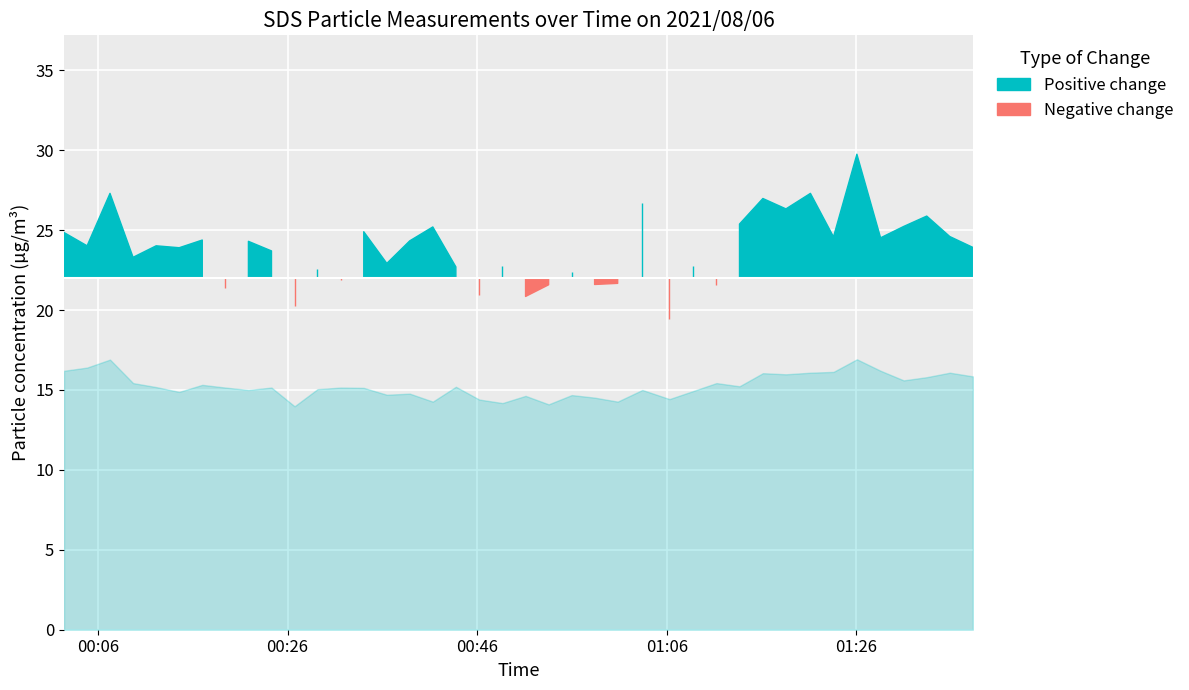

Where is the first local maximum for SDS_P1?

2021/08/06 00:07:16